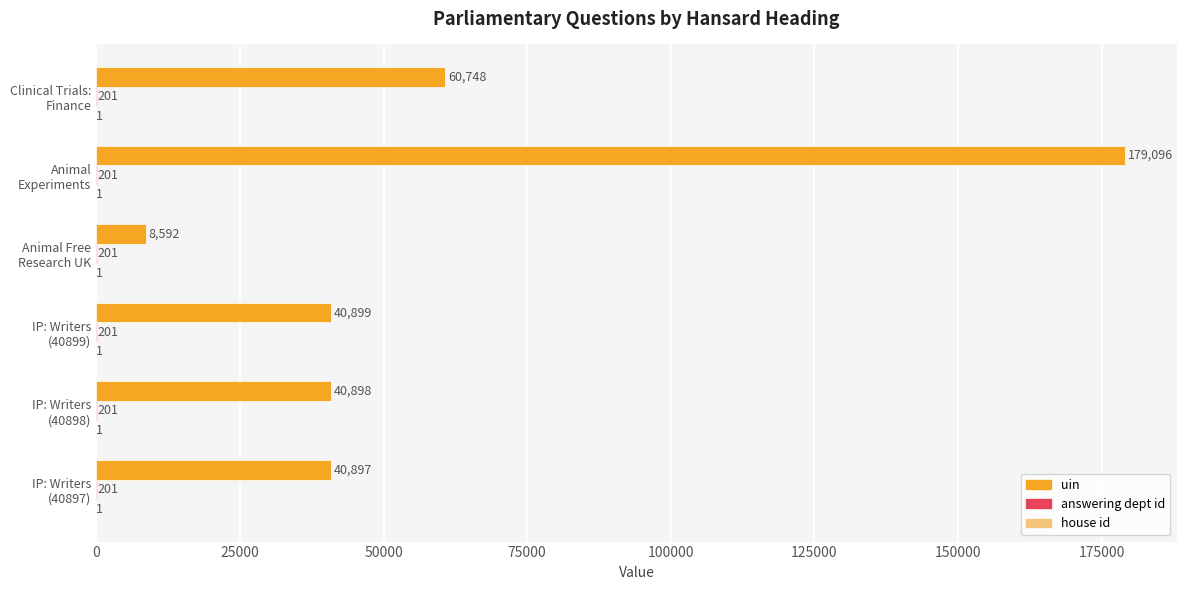

Which series has the largest total across all categories?

uin